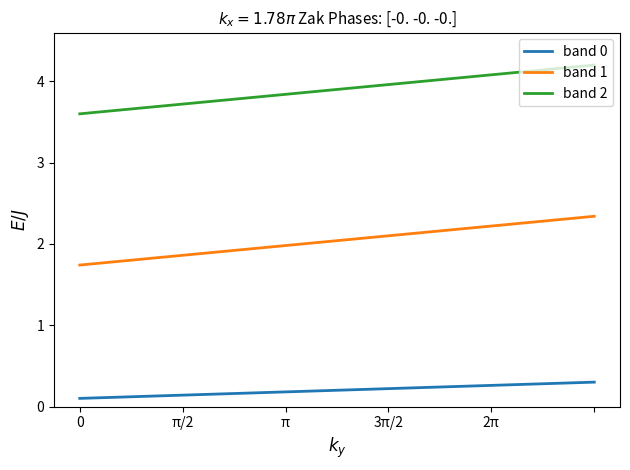

List the series in order of their peak value, highest first.

band 2, band 1, band 0